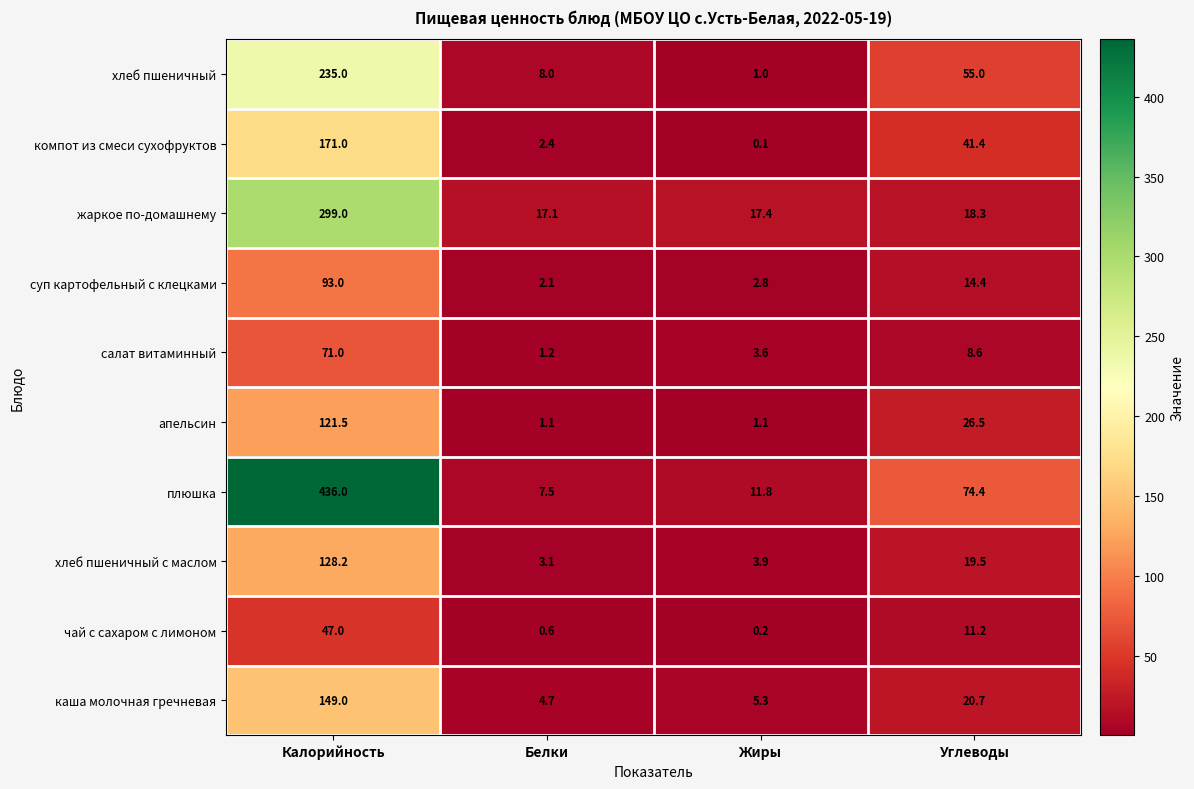

Which series has the largest total across all categories?

плюшка